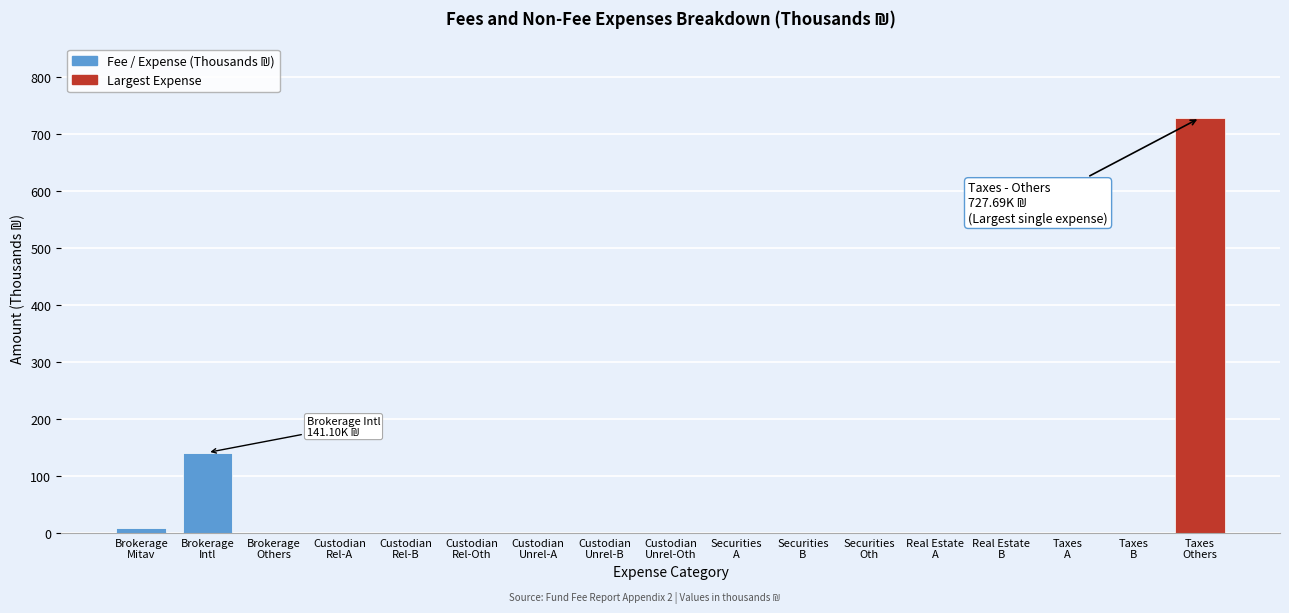

What is the greatest value displayed?

727.7